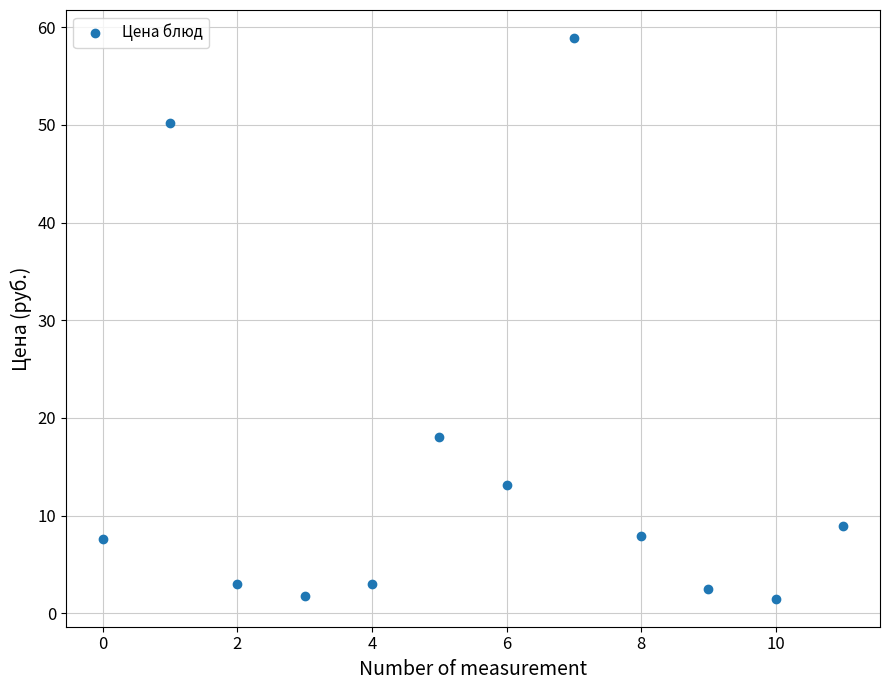

What is the range of Y values (max minus min)?

57.4